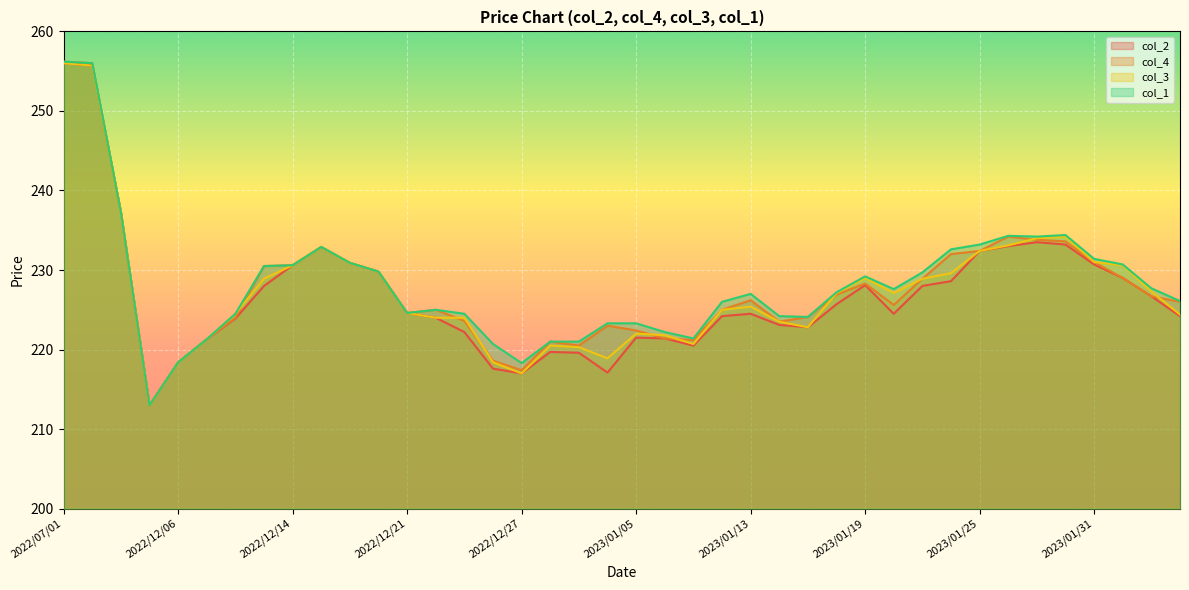

List the series in order of their overall mean, lowest first.

col_2, col_3, col_4, col_1